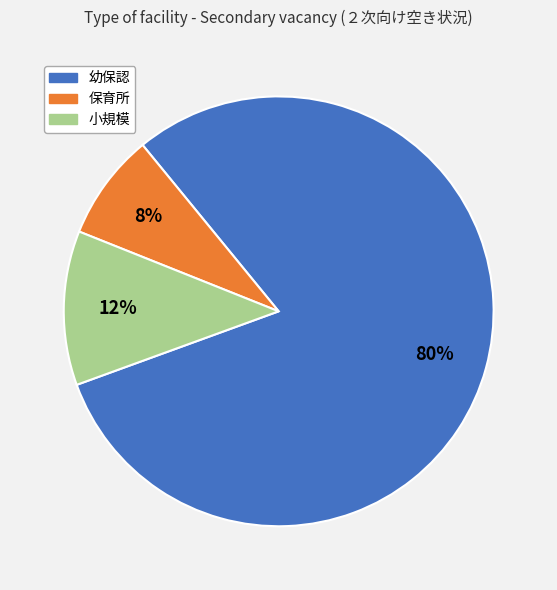

Is there a majority slice in this chart?

Yes